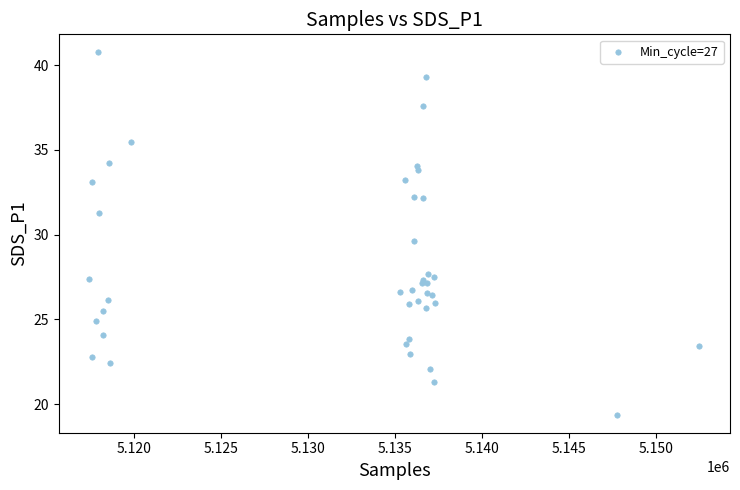

What Y value in the scatter plot is closest to 30?

29.6